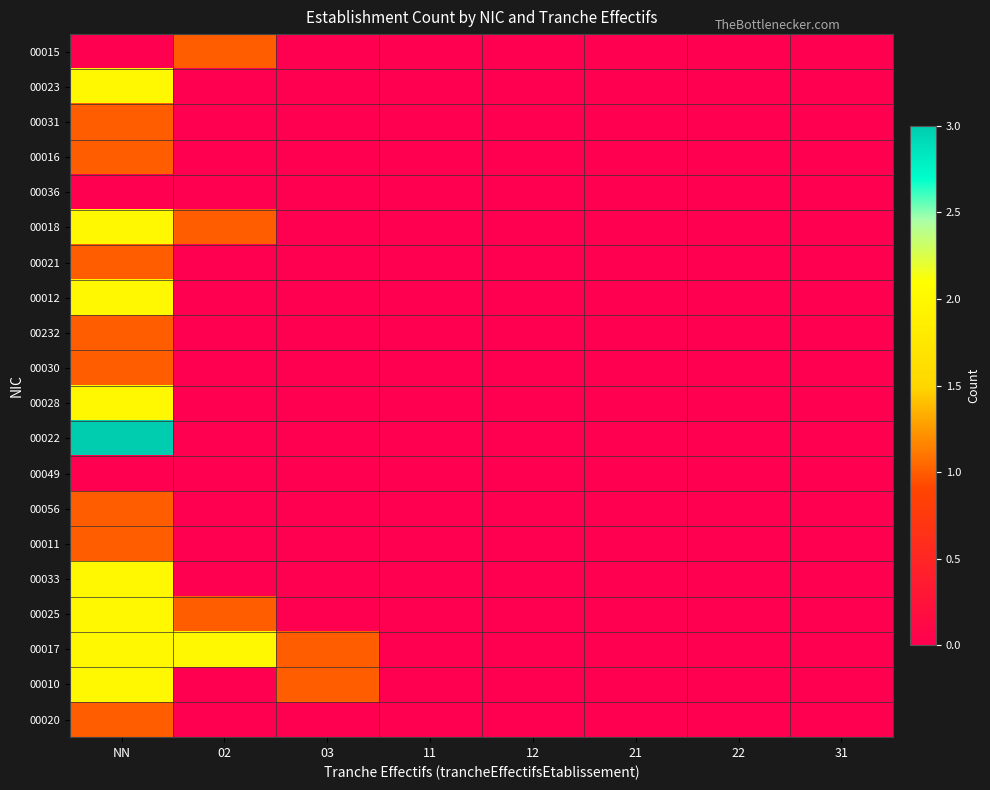

Which series has the widest spread of values?

00022